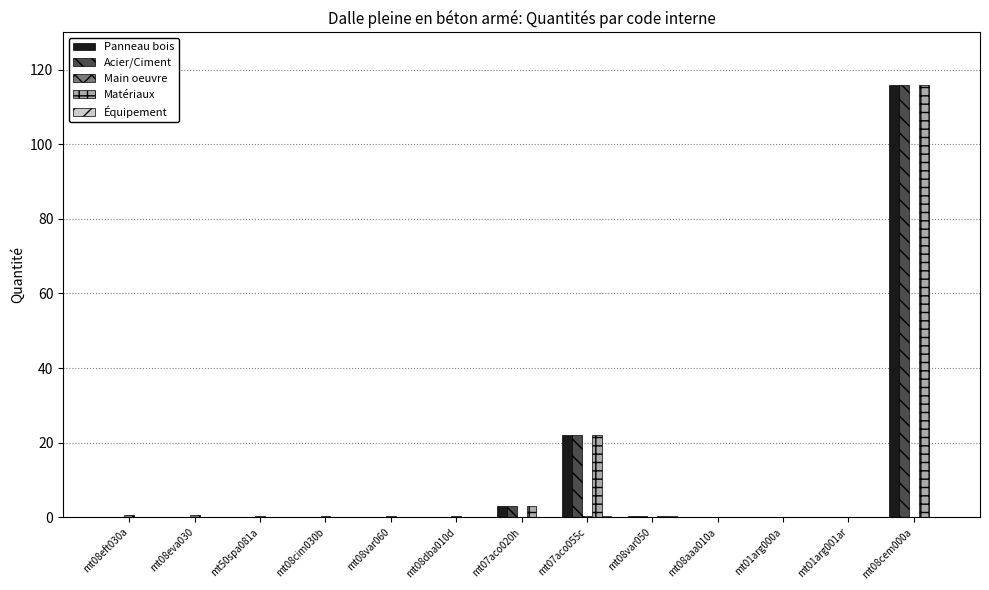

The value of Acier/Ciment at mt08cim030b is 0.0. True or false?

True